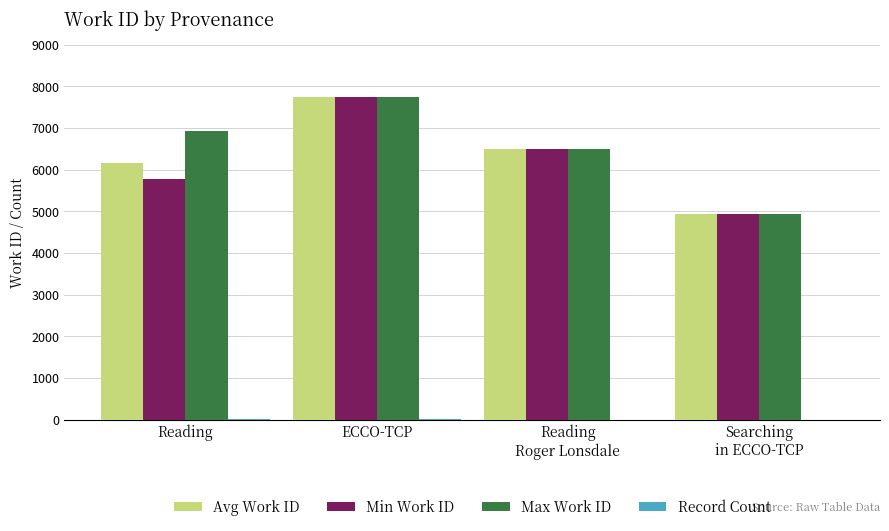

Which category has the highest value across all series?

ECCO-TCP